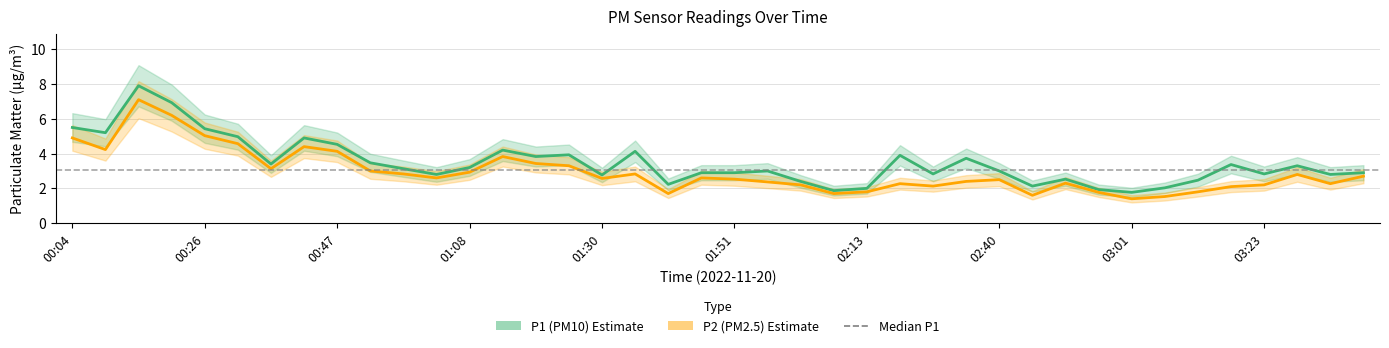

At how many categories does at least one series exceed 2?

36